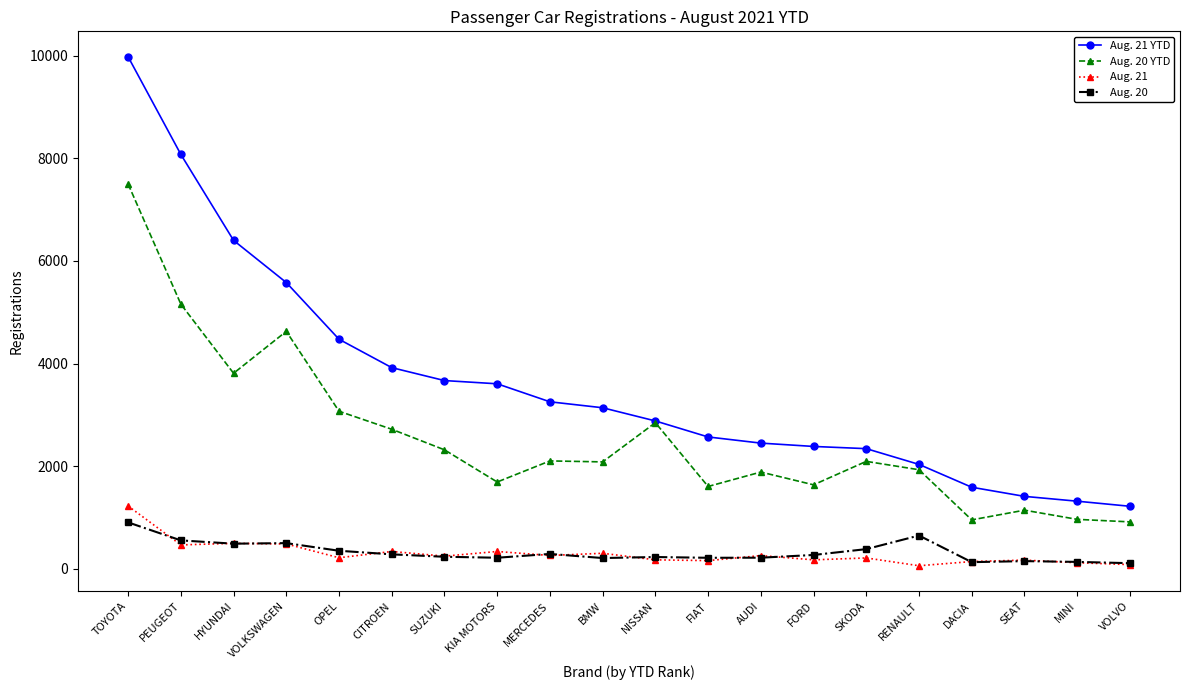

List the series in order of their peak value, lowest first.

Aug. 20, Aug. 21, Aug. 20 YTD, Aug. 21 YTD